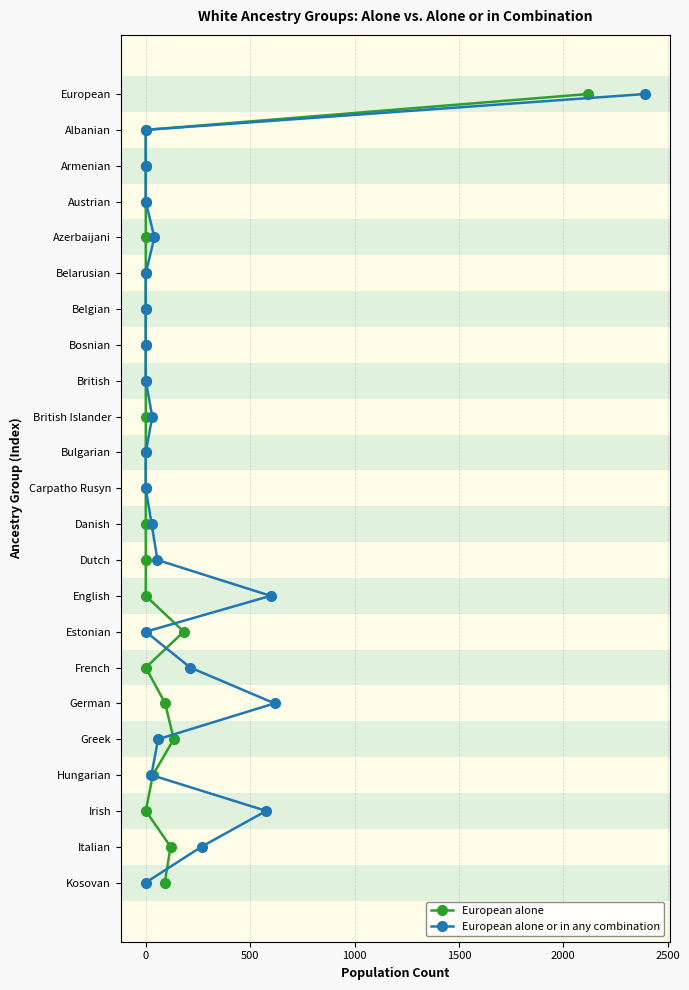

Which has a higher value, 9 or 13?

13